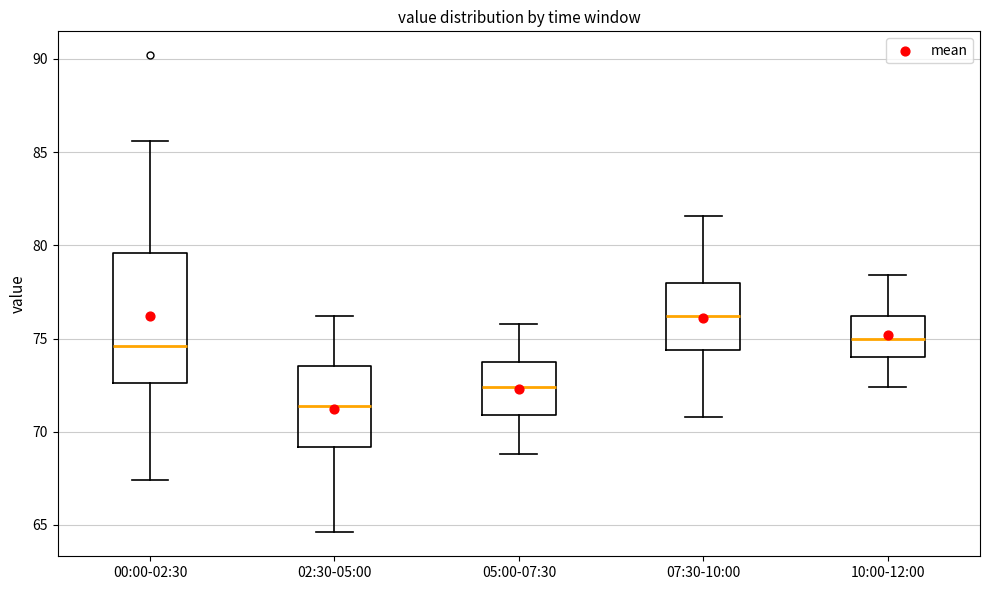

Which box has the lowest median line?

02:30-05:00